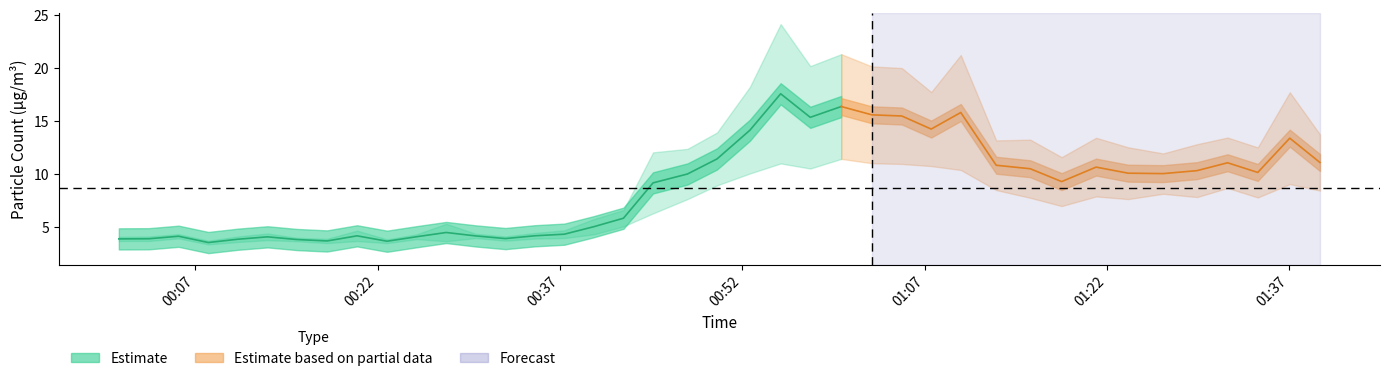

True or false: SDS_P1 has a value of 5.5 at 30.

False